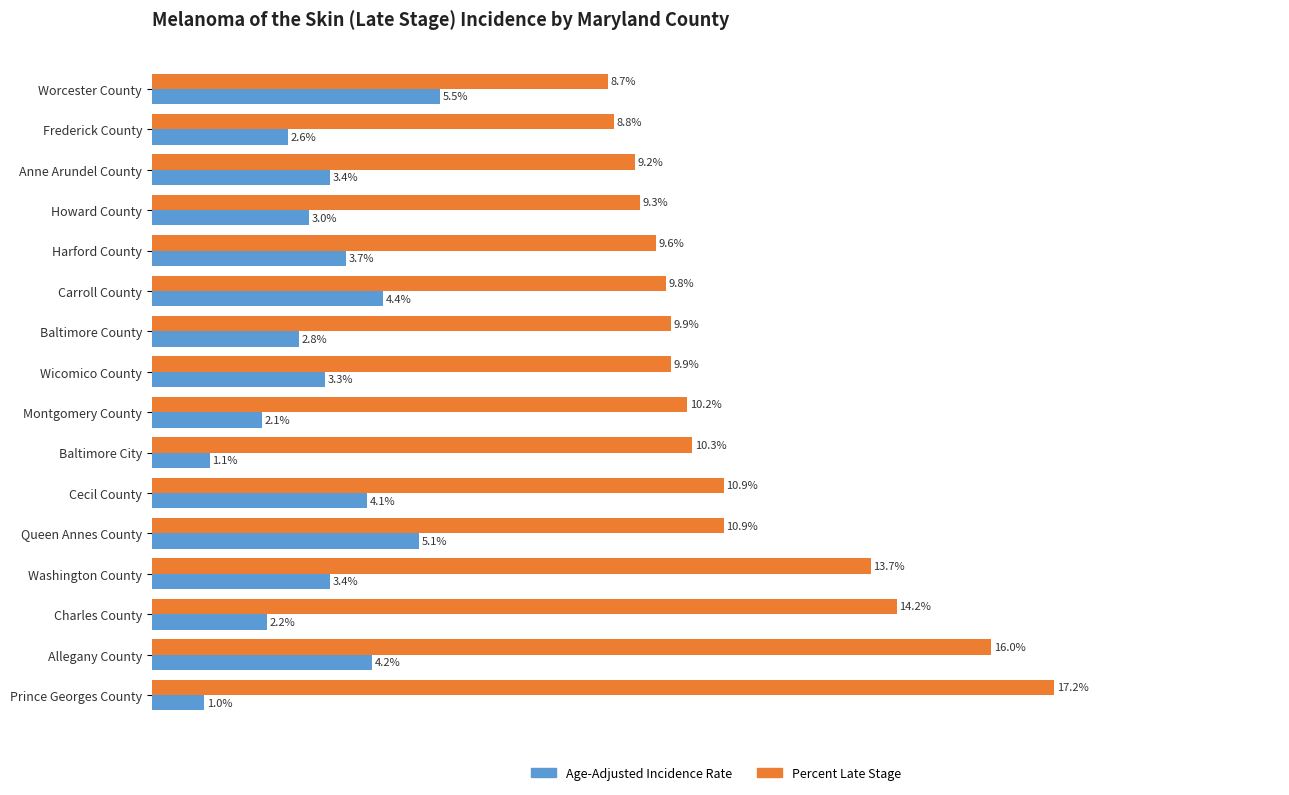

Where is Age-Adjusted Incidence Rate nearest to the value 3?

Howard County